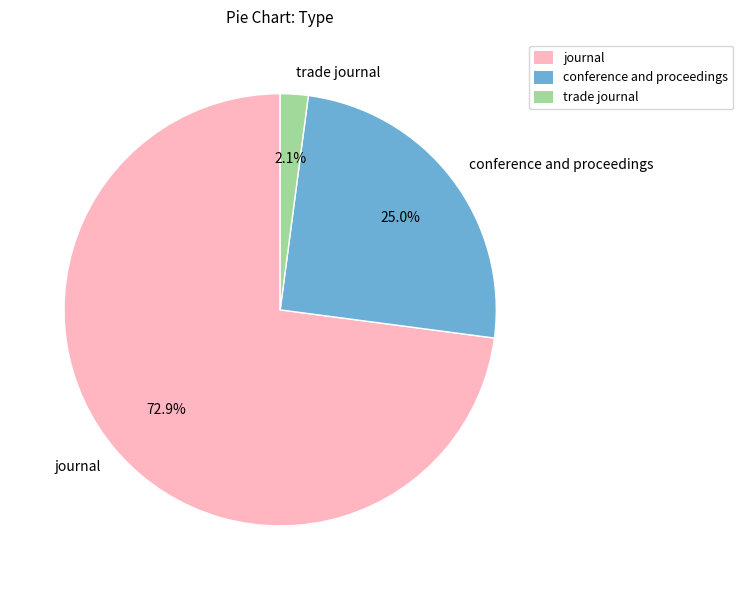

Which category has the biggest portion of the pie?

journal